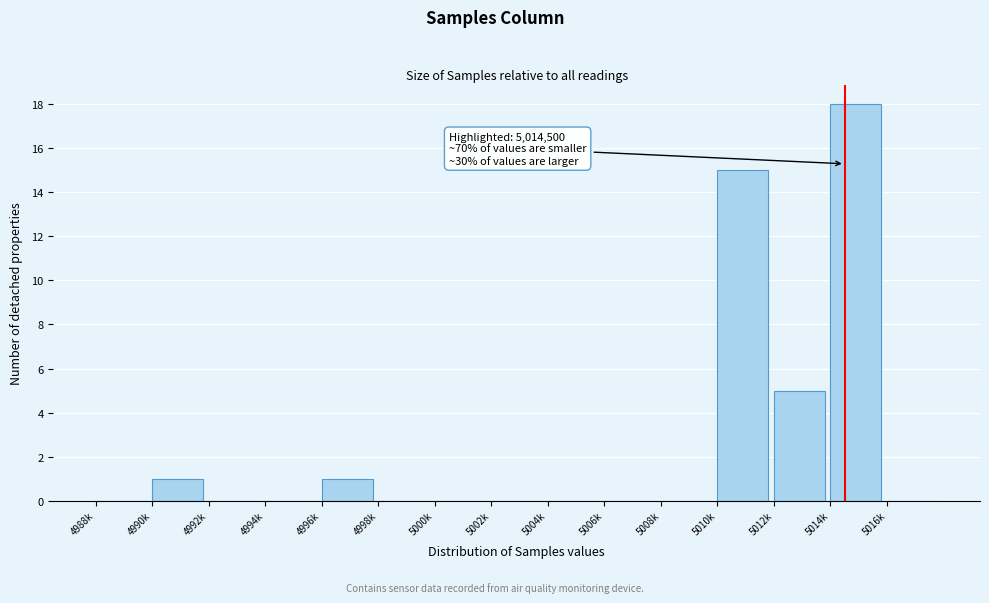

Reading right to left, list all the values displayed in this chart.

5016k=0	5014k=18	5012k=5	5010k=15	5008k=0	5006k=0	5004k=0	5002k=0	5000k=0	4998k=0	4996k=1	4994k=0	4992k=0	4990k=1	4988k=0